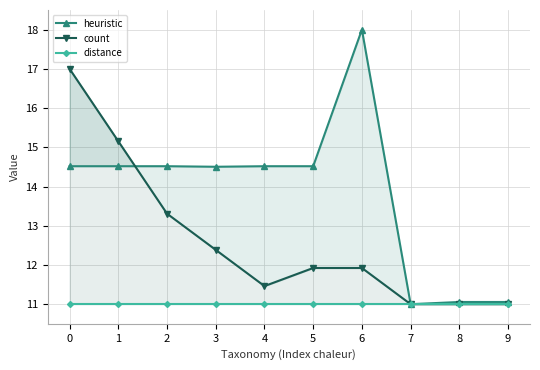

Rank the series at 5 from highest to lowest value.

heuristic, count, distance